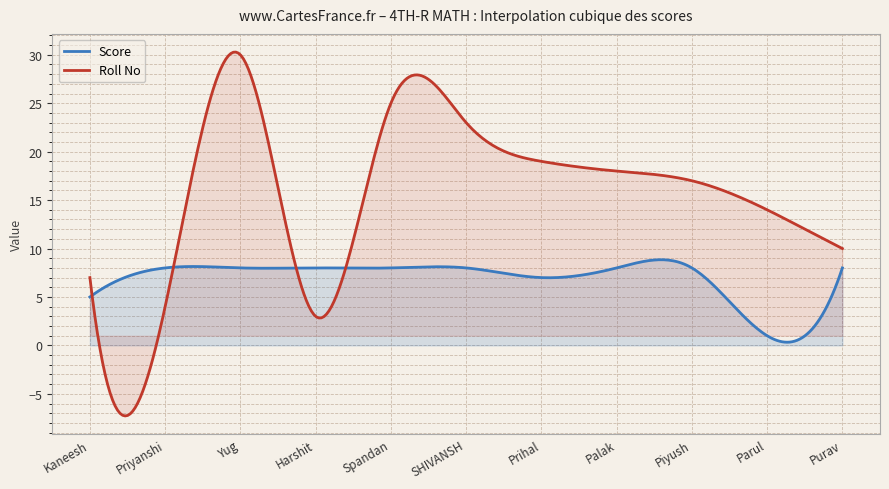

What is the difference between the maximum and minimum values in the Score series?

8.5